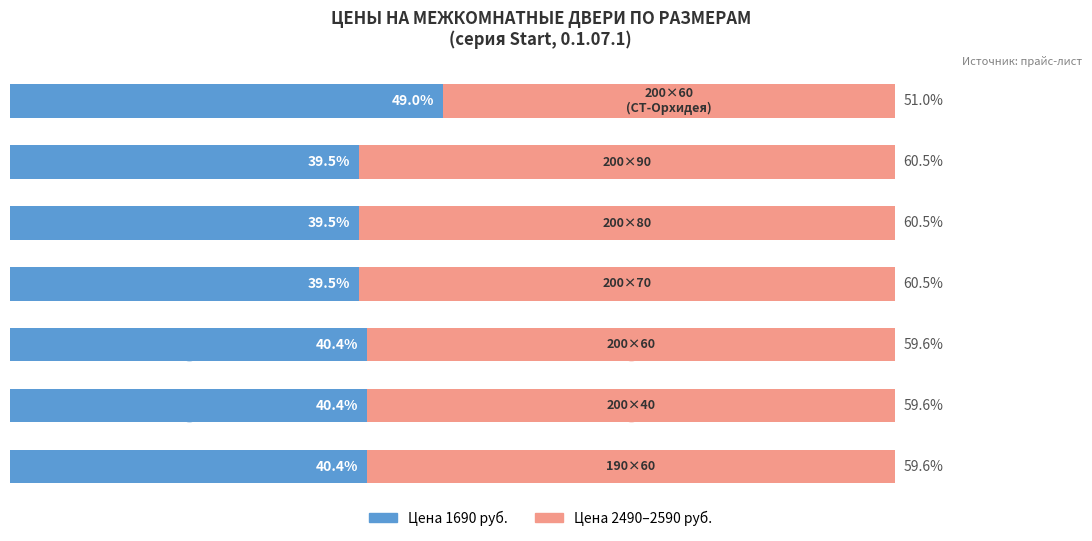

What are all the series names shown in the legend?

Цена 1690 руб., Цена 2490–2590 руб.